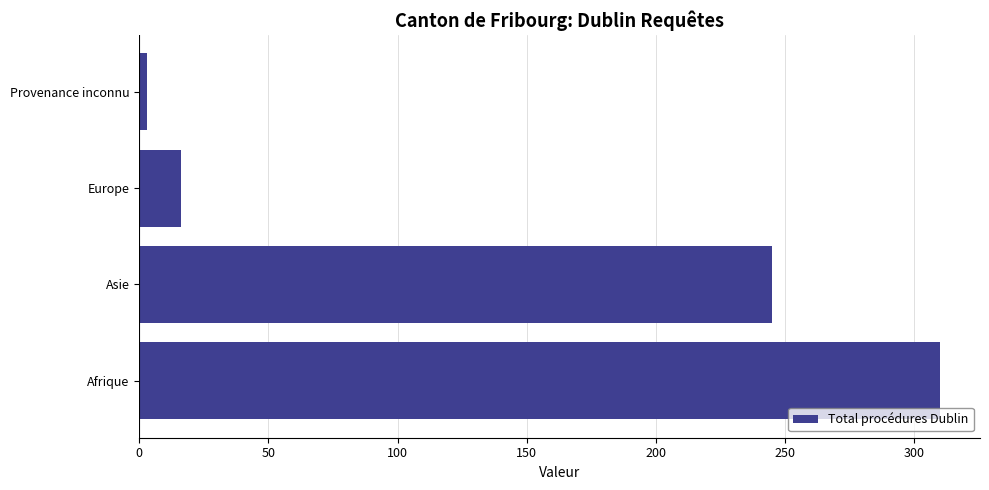

What is the difference between the maximum and minimum values?

307